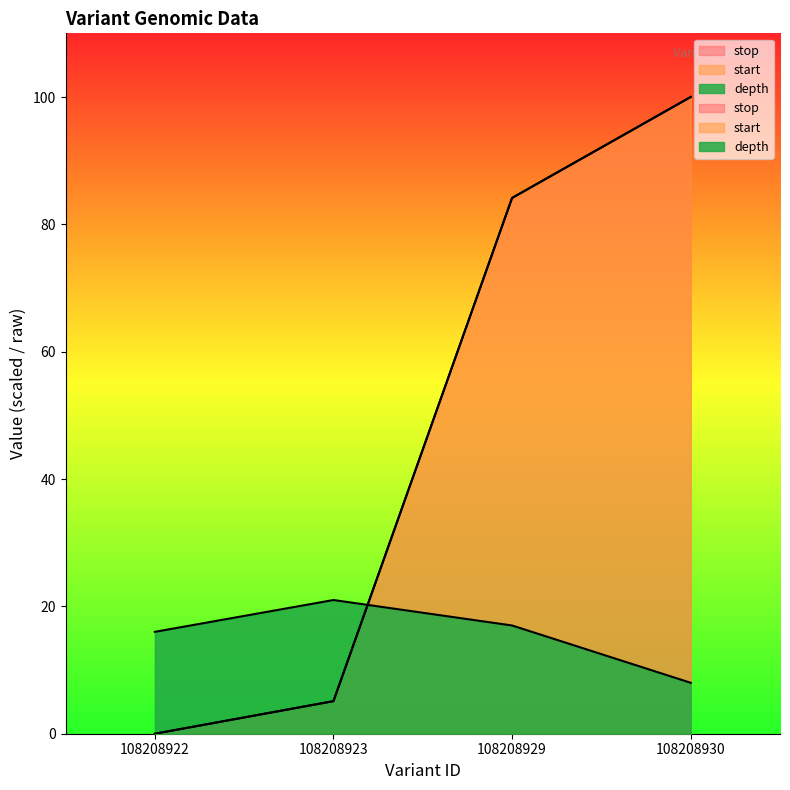

How many values in the start series are below 84?

2